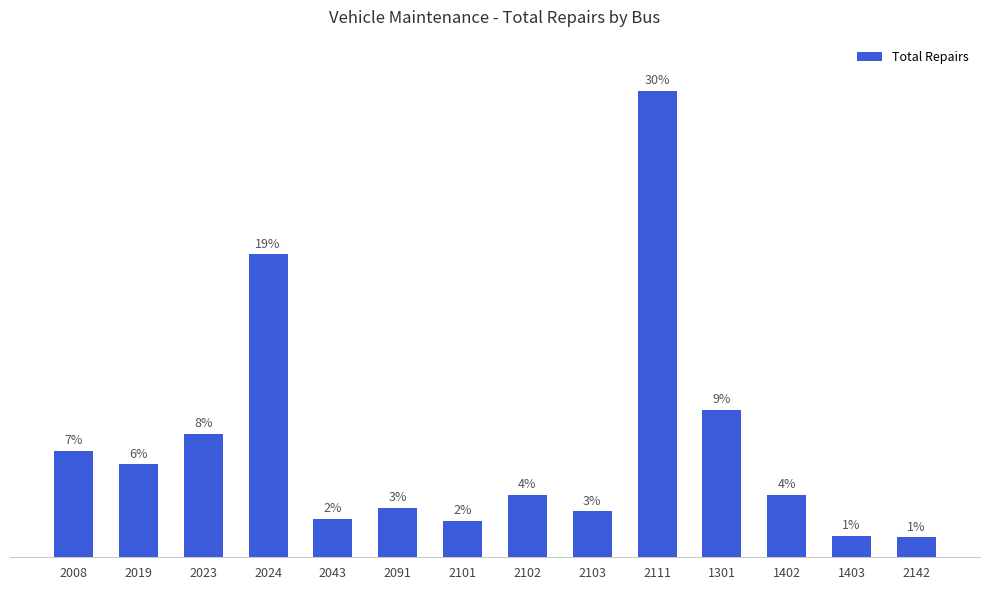

Are the bars horizontal?

No